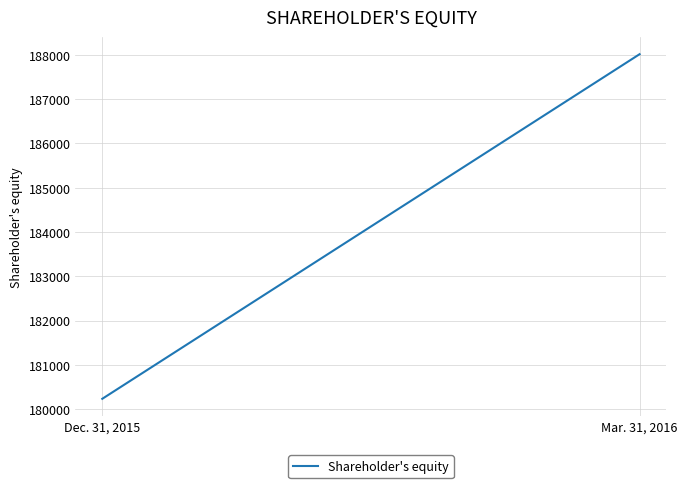

Reading left to right, what are all the values shown in this chart?

180234	188011